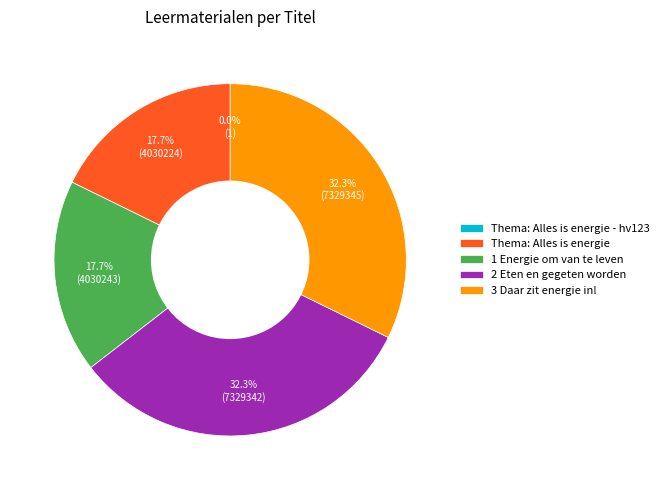

What percentage is the Thema: Alles is energie slice, to the nearest percent?

18%